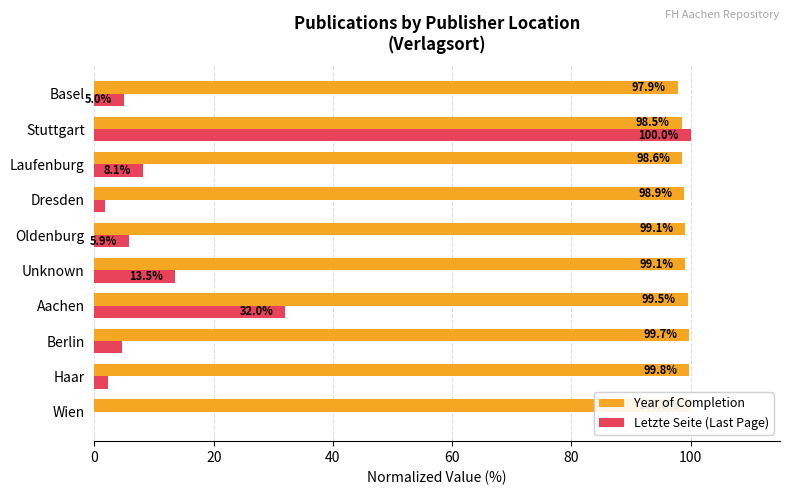

What are all the series names shown in the legend?

Year of Completion, Letzte Seite (Last Page)